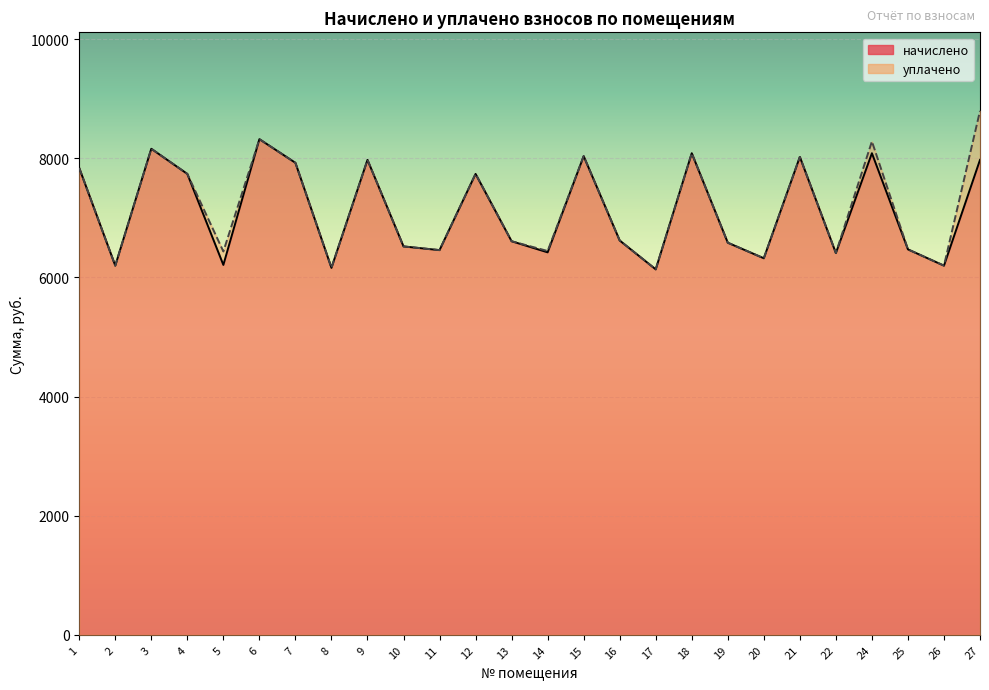

Read the уплачено value at 14.

6443.6